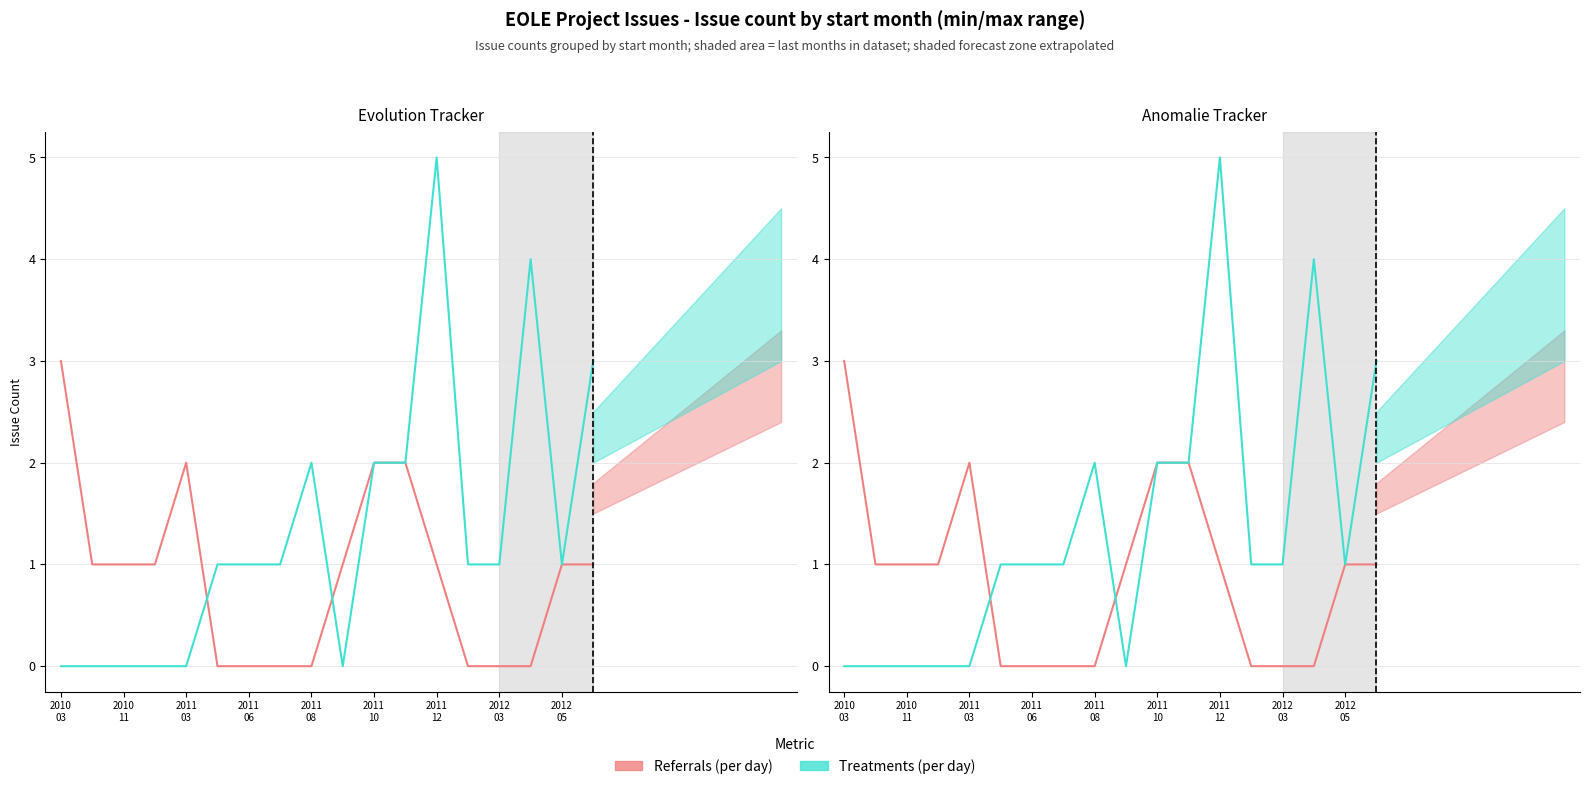

How many values in the Referrals (per day) series are below 1?

7